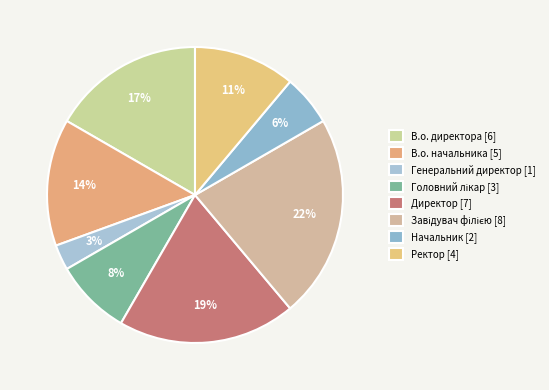

Count the number of slices in the pie.

8